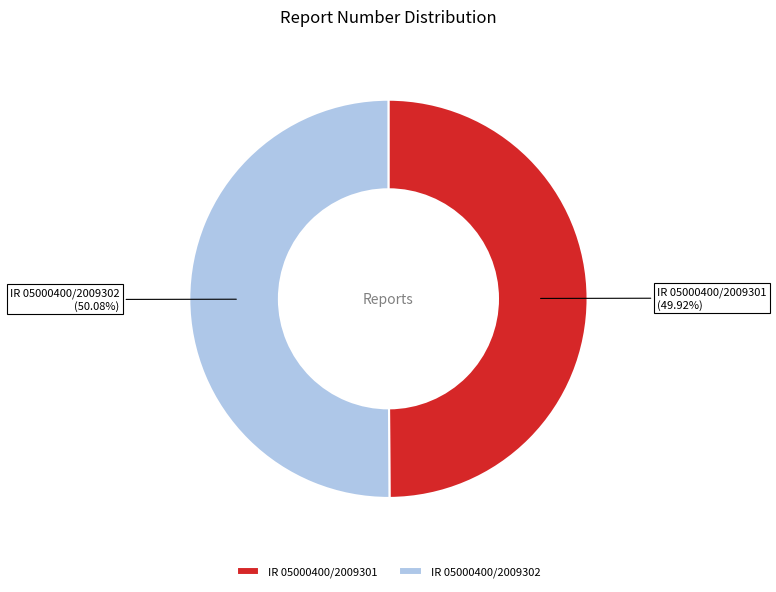

What percentage is NOT represented by IR 05000400/2009302?

49.9%